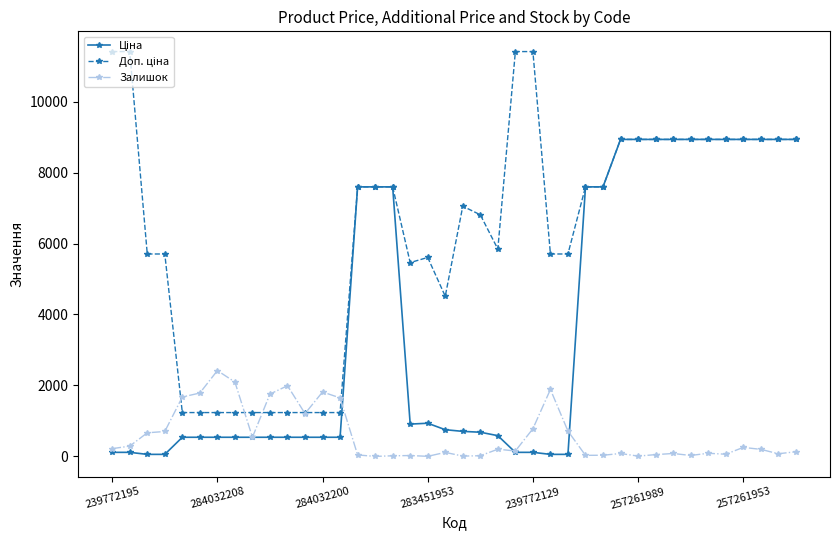

At how many categories does at least one series exceed 9469?

4